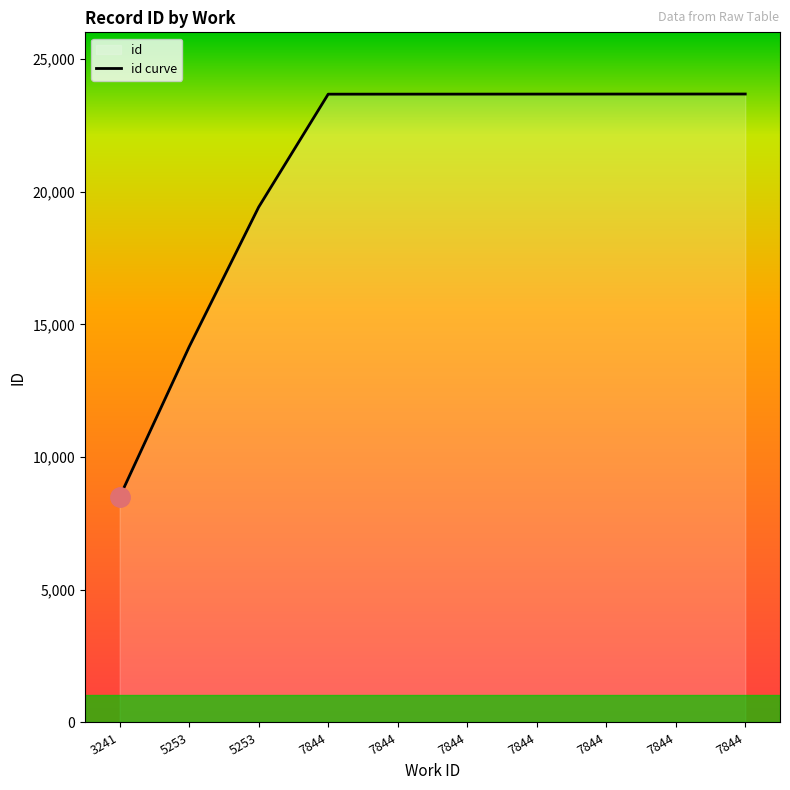

Between 7844 and 7844, which is larger?

7844